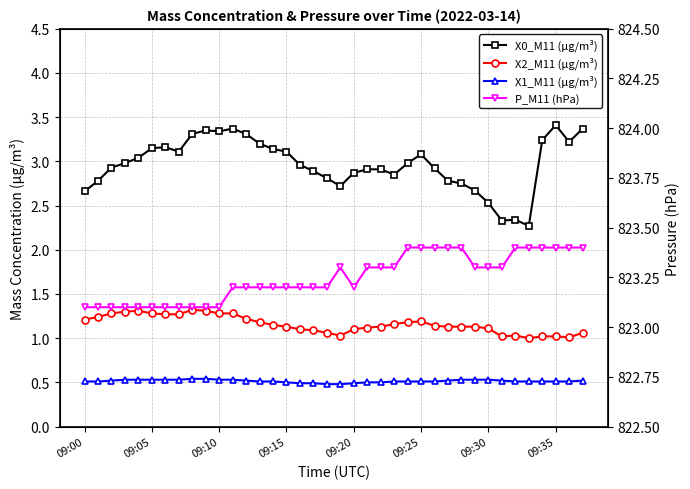

What is the sum of the P_M11 (hPa) values at 12 and 29?

1646.5